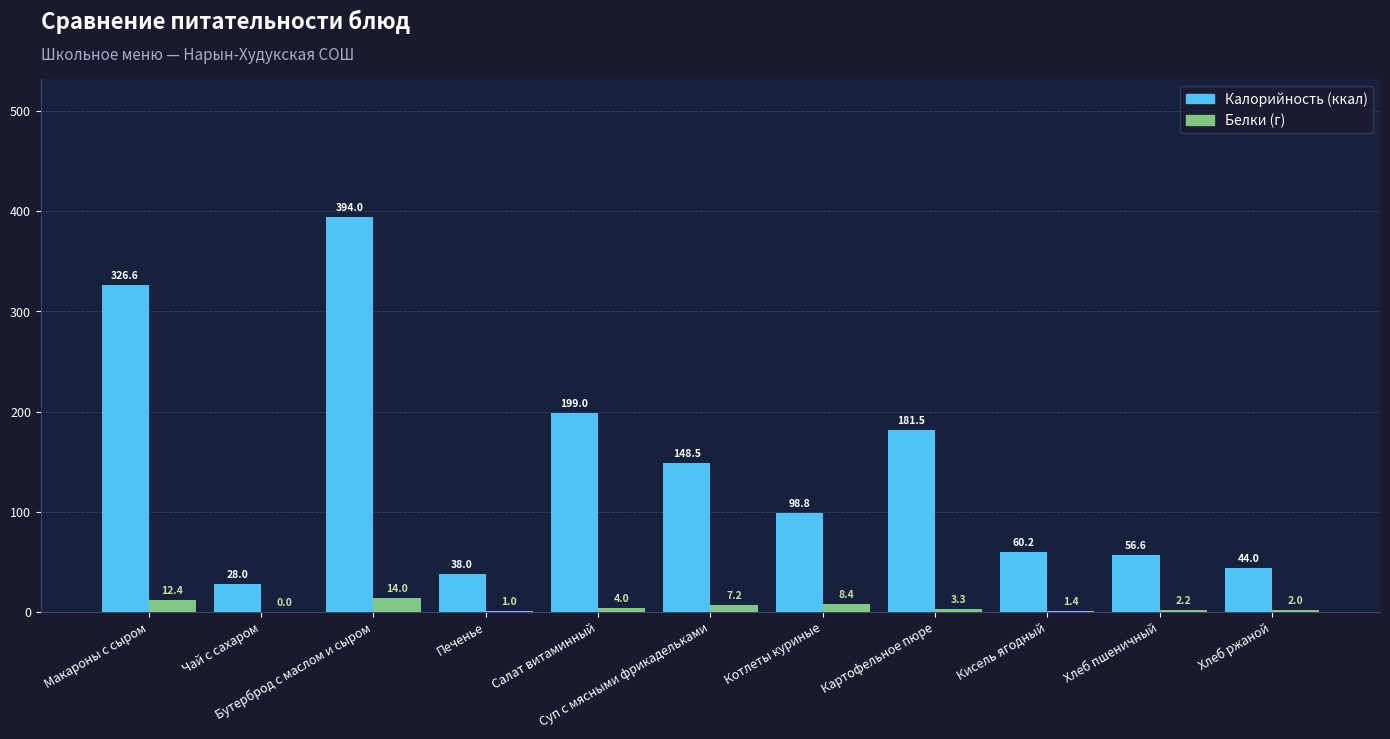

What is the maximum value shown in the chart?

394.0